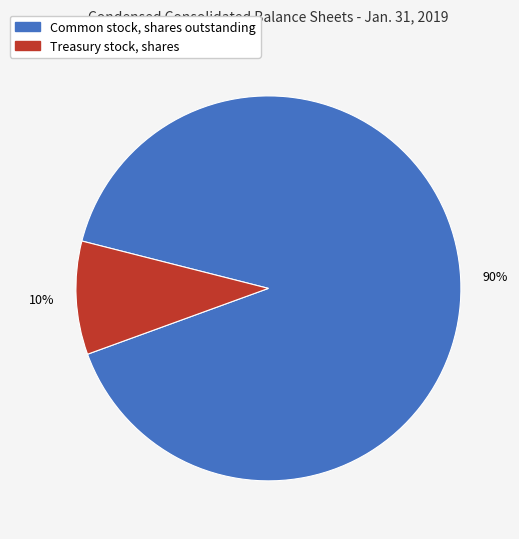

Do Common stock, shares outstanding and Treasury stock, shares together represent more than half of the pie?

Yes